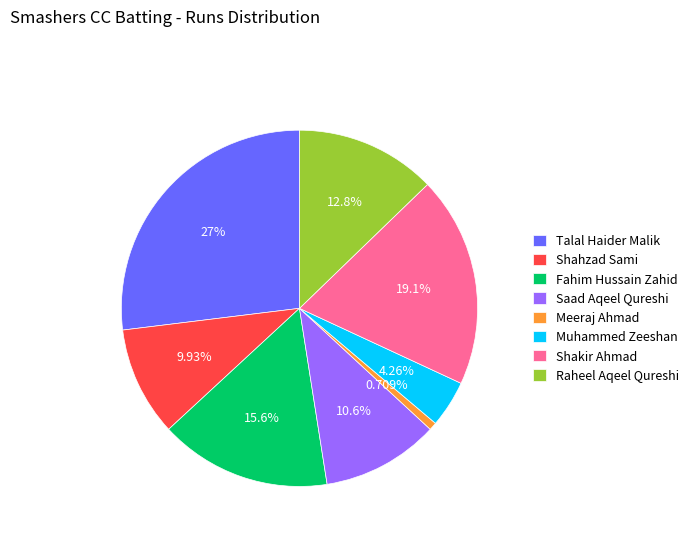

What percentage is the Fahim Hussain Zahid slice, to the nearest percent?

16%